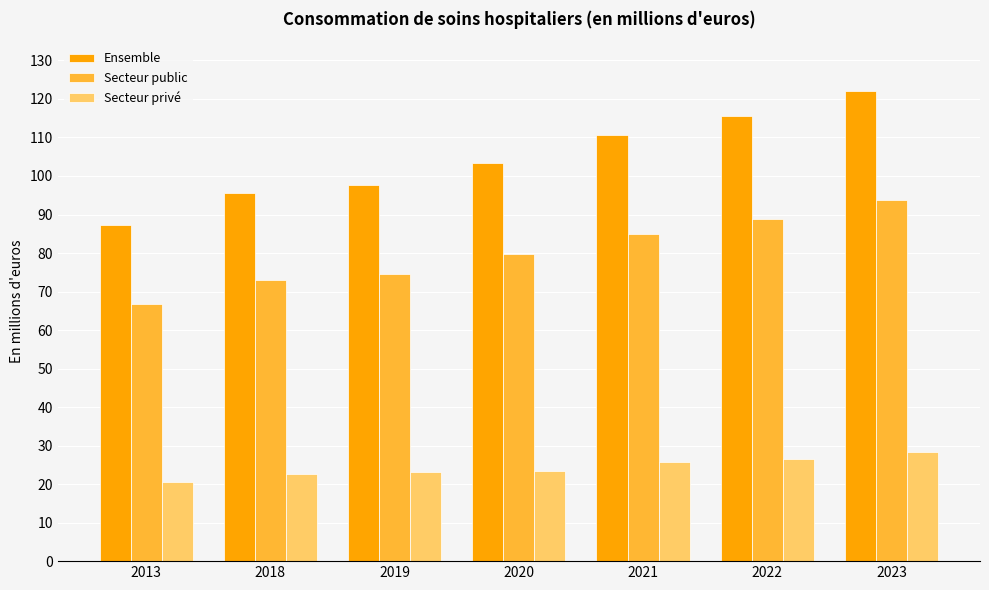

What is the difference between the highest and lowest values at 2021?

85.0